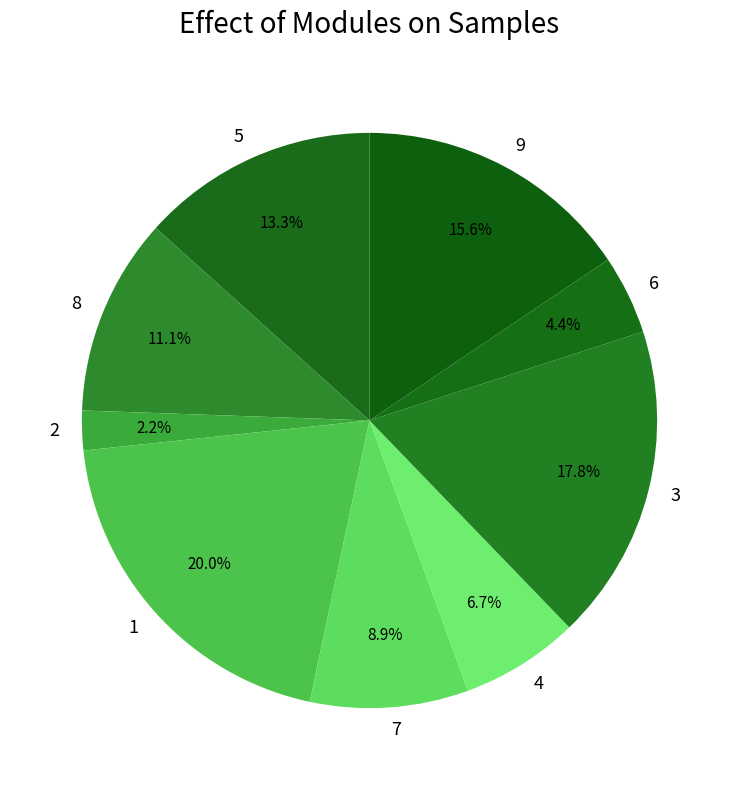

How many segments does this pie chart have?

9